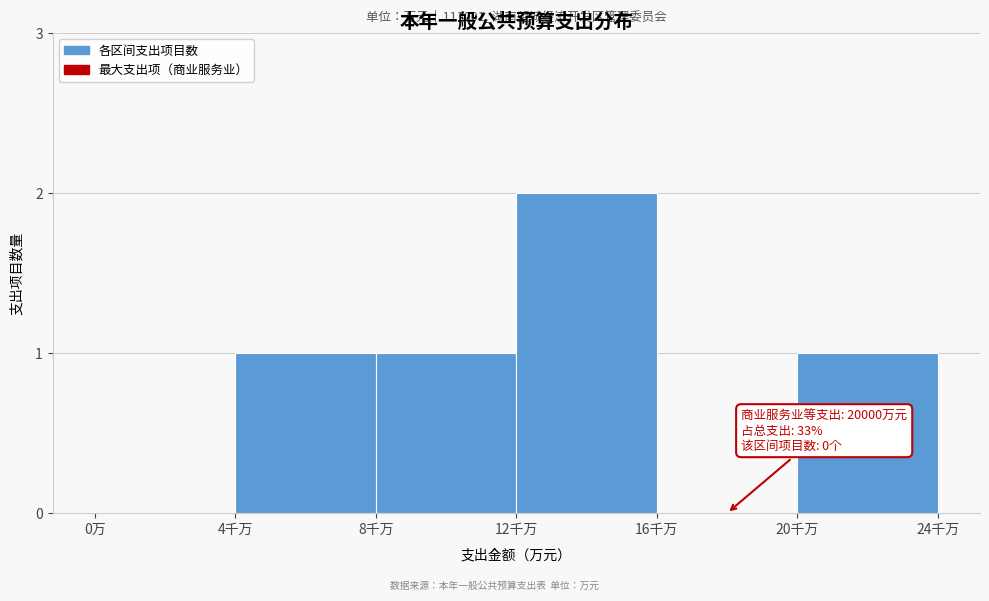

Reading left to right, list all the values displayed in this chart.

0万=0	4千万=1	8千万=1	12千万=2	16千万=0	20千万=1